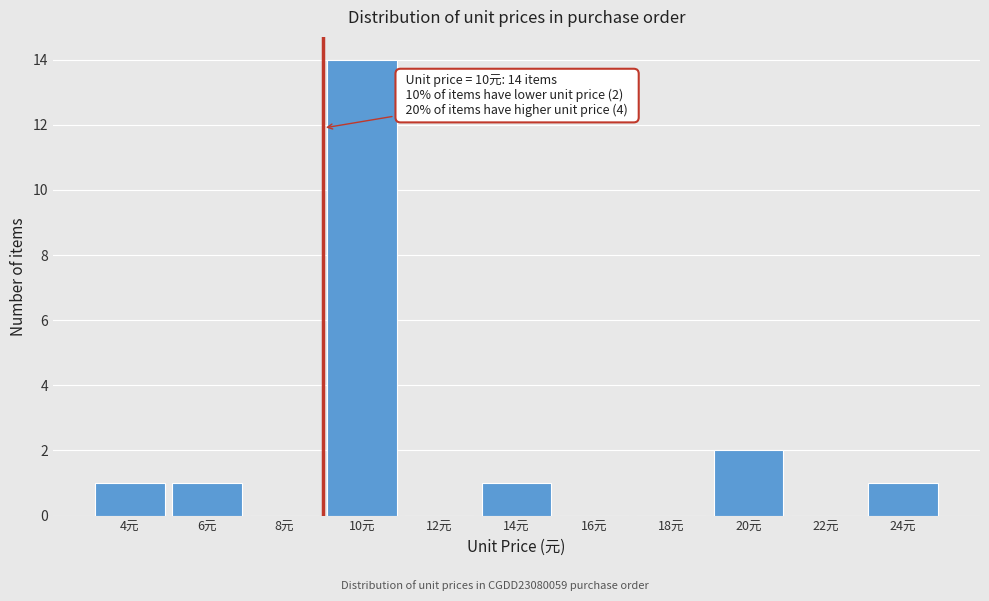

Reading right to left, what are all the values shown in this chart?

24元=1	22元=0	20元=2	18元=0	16元=0	14元=1	12元=0	10元=14	8元=0	6元=1	4元=1